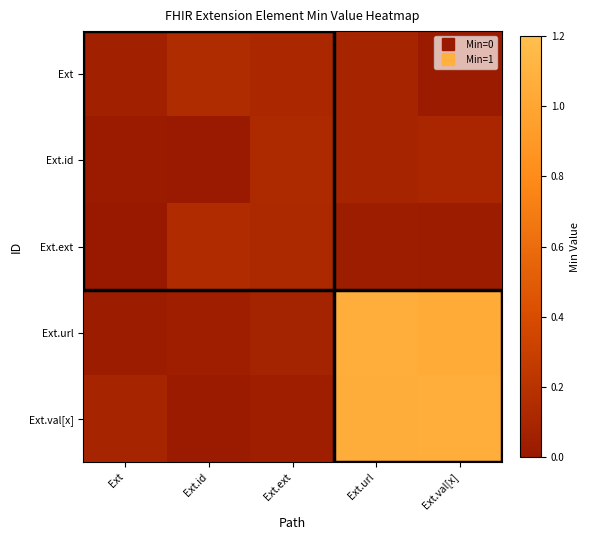

Reading left to right, extract all data points from this chart.

Ext: Ext=0.1	Ext.id=0.1	Ext.ext=0.1	Ext.url=0.1	Ext.val[x]=0.0
Ext.id: Ext=0.0	Ext.id=0.0	Ext.ext=0.1	Ext.url=0.1	Ext.val[x]=0.1
Ext.ext: Ext=0.0	Ext.id=0.1	Ext.ext=0.1	Ext.url=0.0	Ext.val[x]=0.0
Ext.url: Ext=0.0	Ext.id=0.0	Ext.ext=0.1	Ext.url=1.1	Ext.val[x]=1.0
Ext.val[x]: Ext=0.1	Ext.id=0.0	Ext.ext=0.0	Ext.url=1.1	Ext.val[x]=1.1